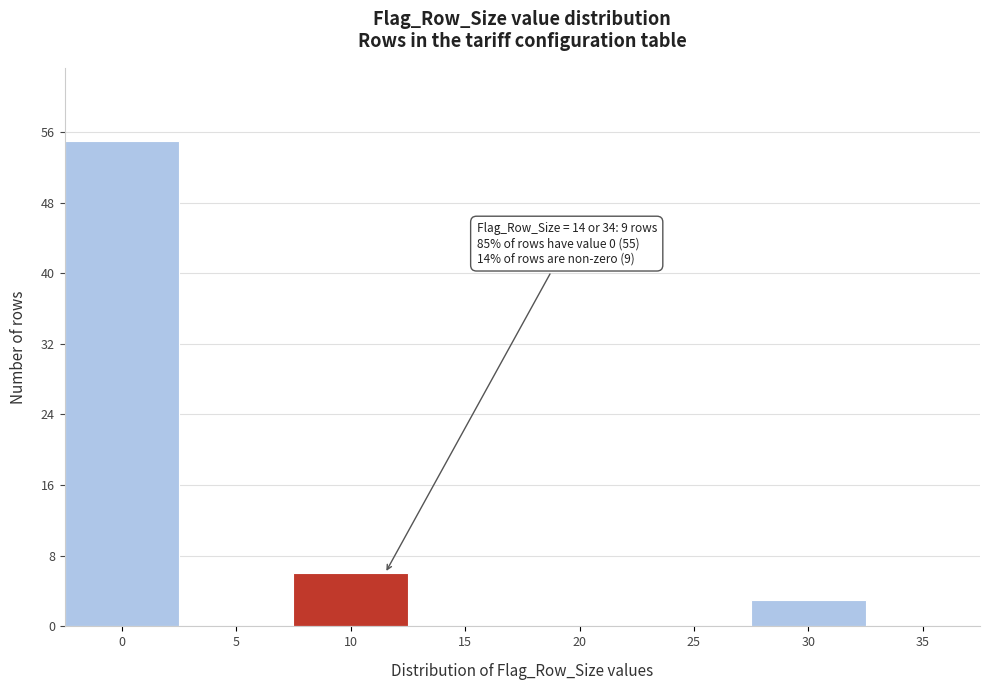

Reading right to left, extract all data points from this chart.

35=0	30=3	25=0	20=0	15=0	10=6	5=0	0=55